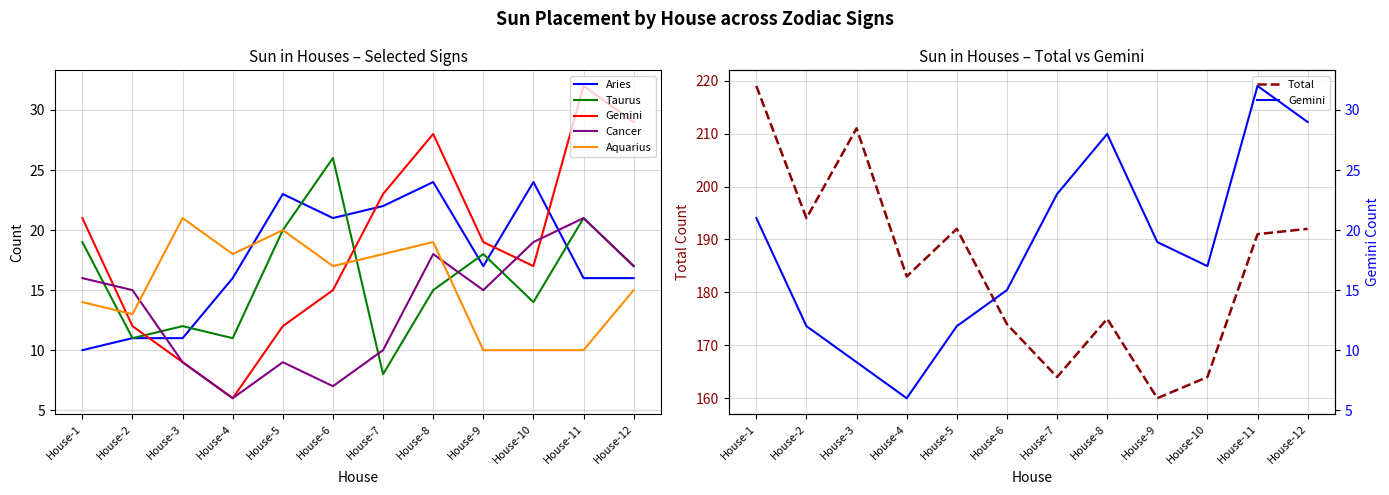

Rank the categories by Gemini value from highest to lowest.

House-11, House-12, House-8, House-7, House-1, House-9, House-10, House-6, House-2, House-5, House-3, House-4